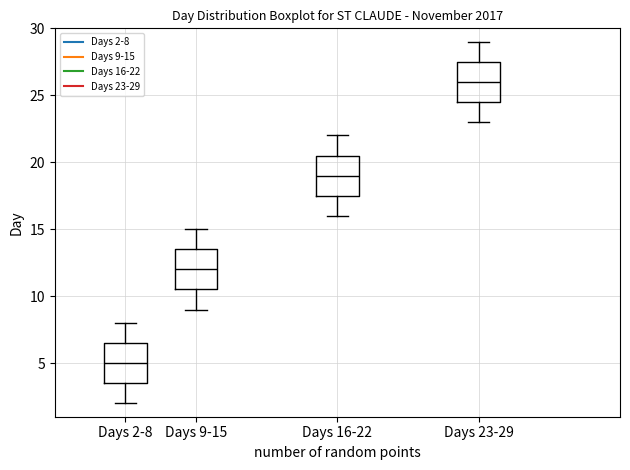

Reading left to right, read every box against the y-axis: the position of its median line, the range the box covers, and the ends of its whiskers. The values are not printed on the chart, so give them approximately, as read against the axis.

Days 2-8: median 5.0, box 3.5 to 6.5, whiskers 2.0 to 8.0
Days 9-15: median 12.0, box 10.5 to 13.5, whiskers 9.0 to 15.0
Days 16-22: median 19.0, box 17.5 to 20.5, whiskers 16.0 to 22.0
Days 23-29: median 26.0, box 24.5 to 27.5, whiskers 23.0 to 29.0